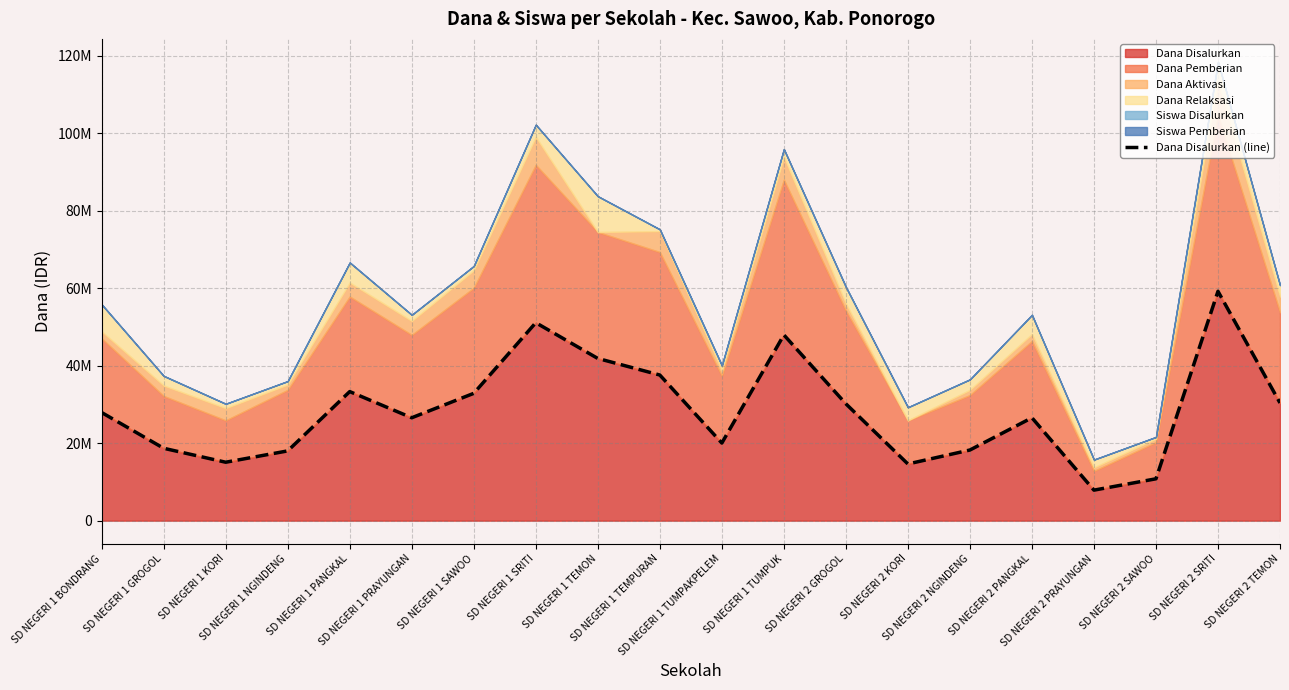

At which category does the data reach its first local valley?

SD NEGERI 1 KORI